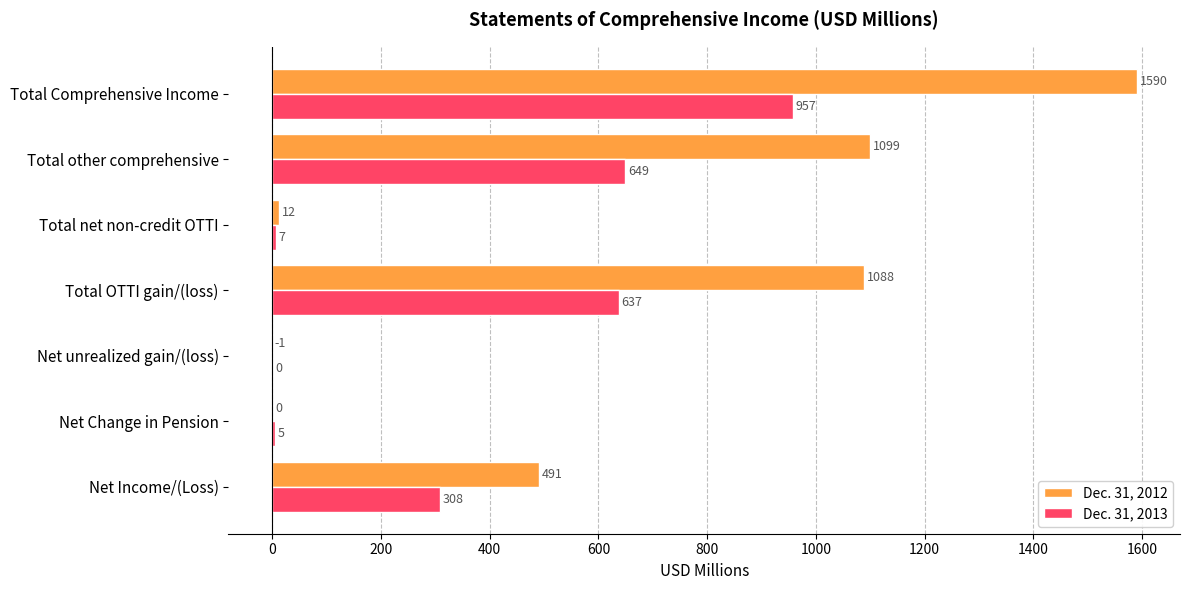

At which label is Dec. 31, 2012 closest to 794?

Total OTTI gain/(loss)